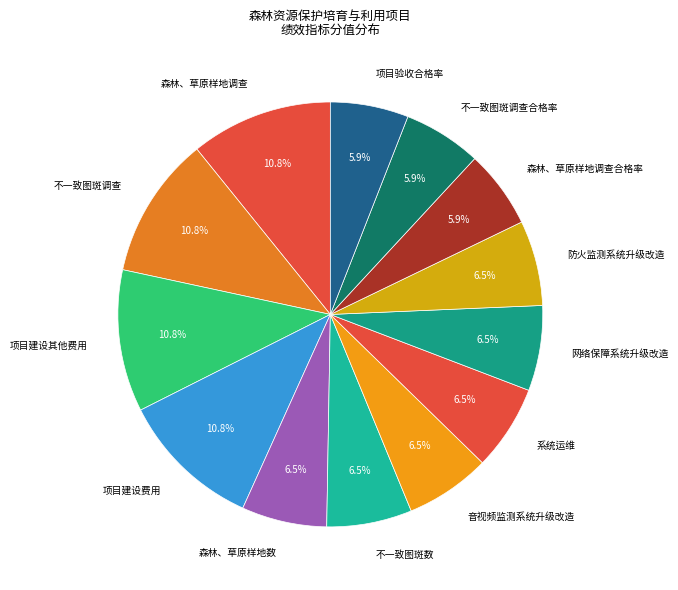

Is 项目建设费用 the majority of the pie?

No